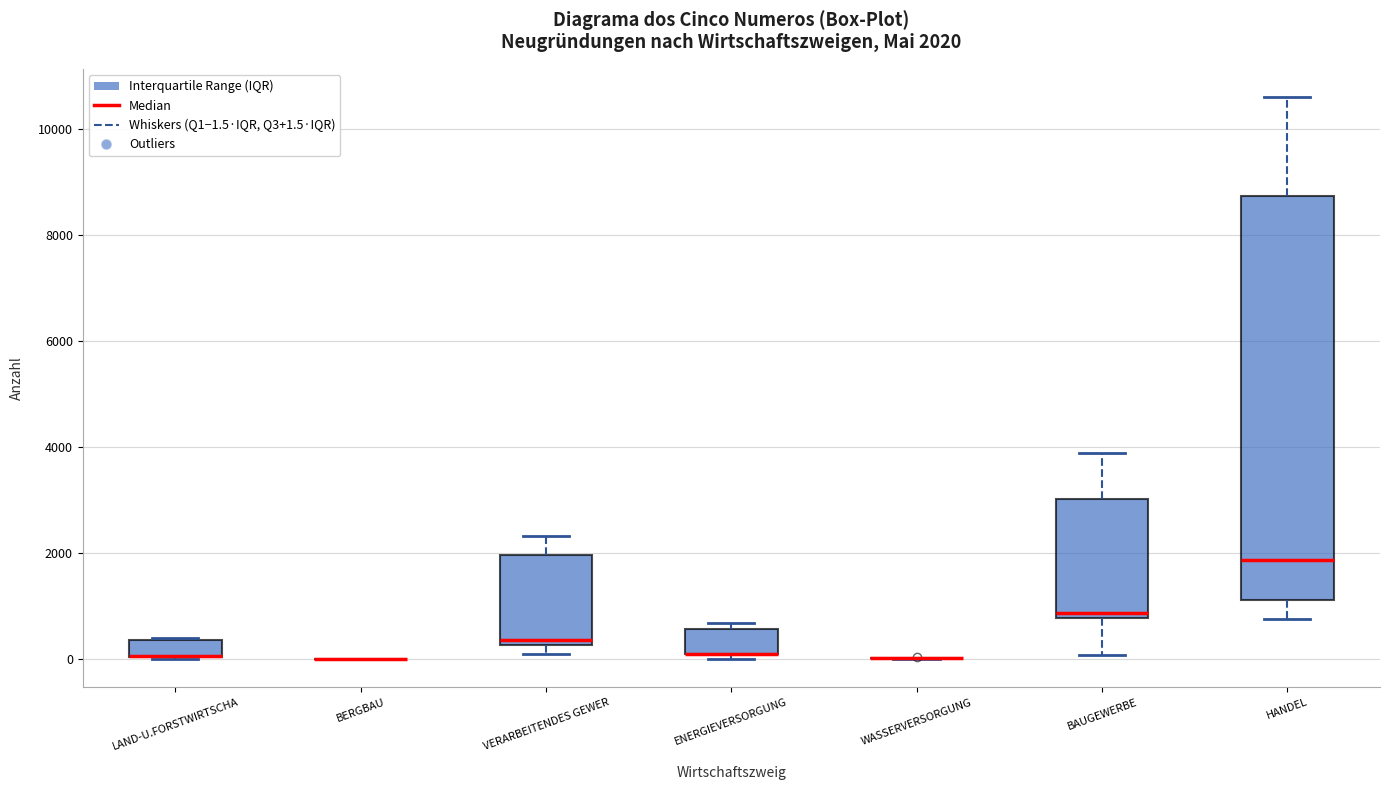

Comparing the boxes themselves (not the whiskers), which one is the tallest?

HANDEL